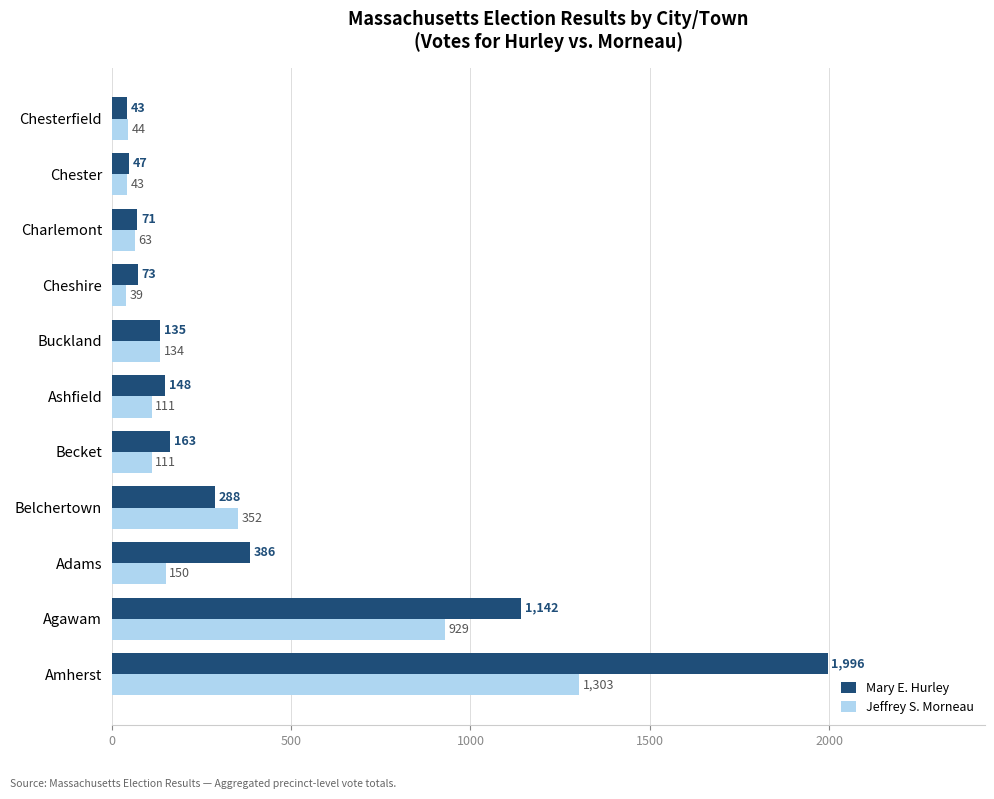

Rank the series at Becket from highest to lowest value.

Mary E. Hurley, Jeffrey S. Morneau